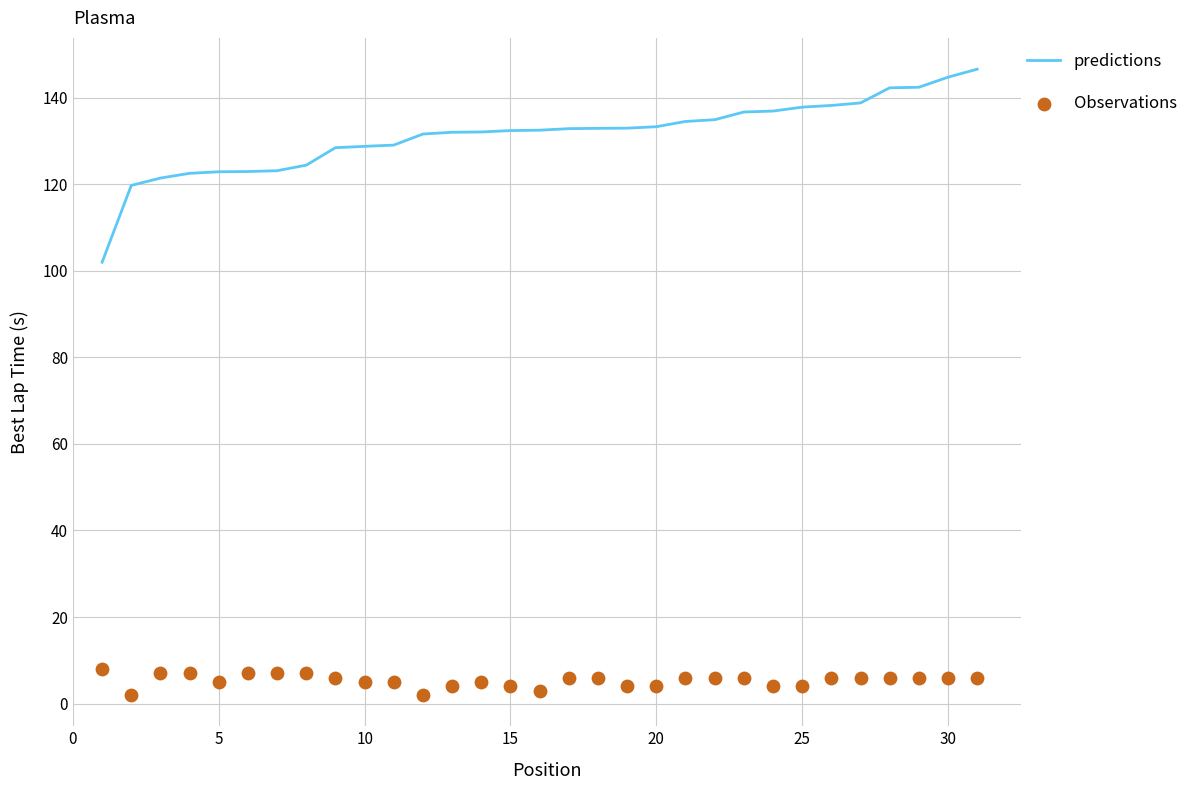

At how many categories does at least one series exceed 145?

1